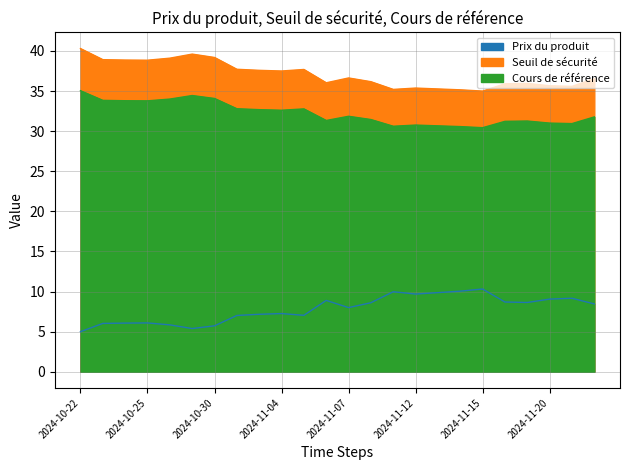

True or false: Cours de référence and Seuil de sécurité cross at least once.

False